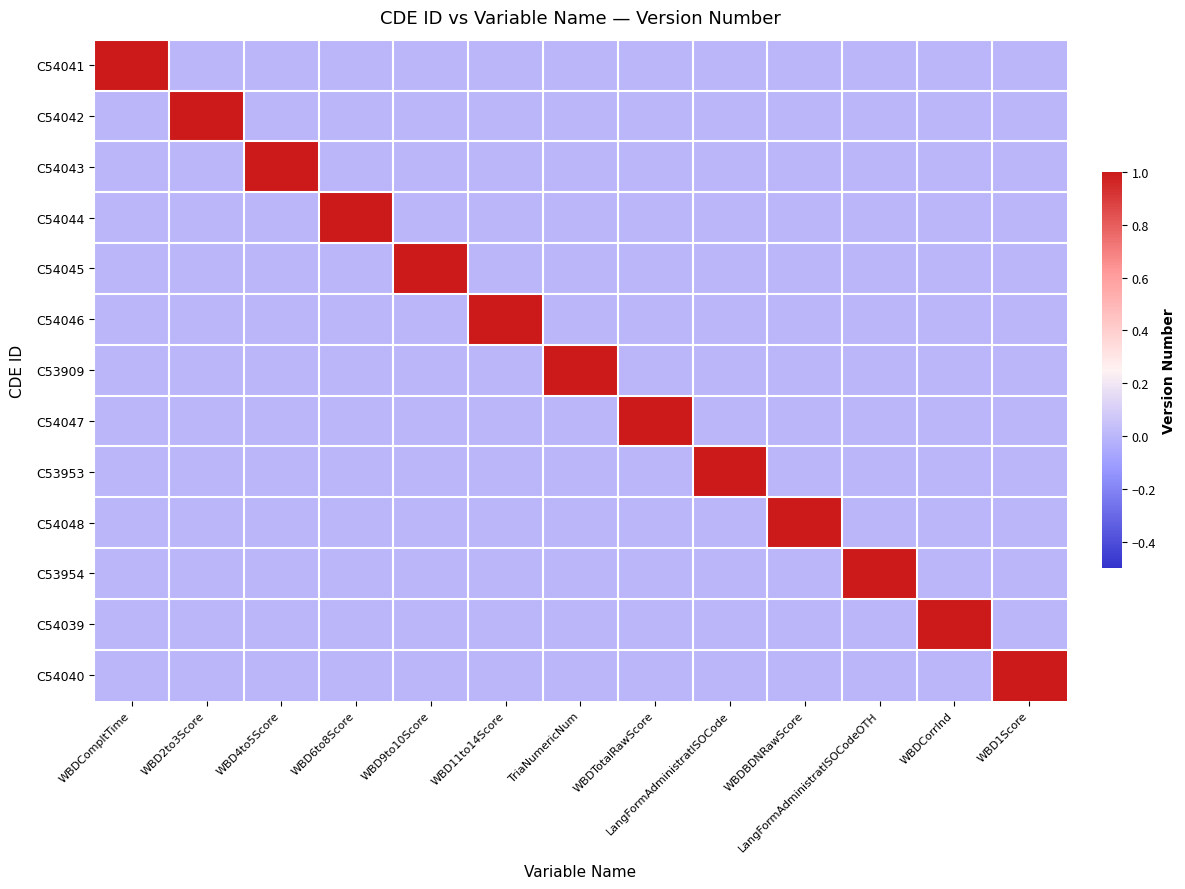

Reading left to right, what are all the values shown in this chart?

C54041: WBDCompltTime=1	WBD2to3Score=0	WBD4to5Score=0	WBD6to8Score=0	WBD9to10Score=0	WBD11to14Score=0	TriaNumericNum=0	WBDTotalRawScore=0	LangFormAdministratISOCode=0	WBDBDNRawScore=0	LangFormAdministratISOCodeOTH=0	WBDCorrInd=0	WBD1Score=0
C54042: WBDCompltTime=0	WBD2to3Score=1	WBD4to5Score=0	WBD6to8Score=0	WBD9to10Score=0	WBD11to14Score=0	TriaNumericNum=0	WBDTotalRawScore=0	LangFormAdministratISOCode=0	WBDBDNRawScore=0	LangFormAdministratISOCodeOTH=0	WBDCorrInd=0	WBD1Score=0
C54043: WBDCompltTime=0	WBD2to3Score=0	WBD4to5Score=1	WBD6to8Score=0	WBD9to10Score=0	WBD11to14Score=0	TriaNumericNum=0	WBDTotalRawScore=0	LangFormAdministratISOCode=0	WBDBDNRawScore=0	LangFormAdministratISOCodeOTH=0	WBDCorrInd=0	WBD1Score=0
C54044: WBDCompltTime=0	WBD2to3Score=0	WBD4to5Score=0	WBD6to8Score=1	WBD9to10Score=0	WBD11to14Score=0	TriaNumericNum=0	WBDTotalRawScore=0	LangFormAdministratISOCode=0	WBDBDNRawScore=0	LangFormAdministratISOCodeOTH=0	WBDCorrInd=0	WBD1Score=0
C54045: WBDCompltTime=0	WBD2to3Score=0	WBD4to5Score=0	WBD6to8Score=0	WBD9to10Score=1	WBD11to14Score=0	TriaNumericNum=0	WBDTotalRawScore=0	LangFormAdministratISOCode=0	WBDBDNRawScore=0	LangFormAdministratISOCodeOTH=0	WBDCorrInd=0	WBD1Score=0
C54046: WBDCompltTime=0	WBD2to3Score=0	WBD4to5Score=0	WBD6to8Score=0	WBD9to10Score=0	WBD11to14Score=1	TriaNumericNum=0	WBDTotalRawScore=0	LangFormAdministratISOCode=0	WBDBDNRawScore=0	LangFormAdministratISOCodeOTH=0	WBDCorrInd=0	WBD1Score=0
C53909: WBDCompltTime=0	WBD2to3Score=0	WBD4to5Score=0	WBD6to8Score=0	WBD9to10Score=0	WBD11to14Score=0	TriaNumericNum=1	WBDTotalRawScore=0	LangFormAdministratISOCode=0	WBDBDNRawScore=0	LangFormAdministratISOCodeOTH=0	WBDCorrInd=0	WBD1Score=0
C54047: WBDCompltTime=0	WBD2to3Score=0	WBD4to5Score=0	WBD6to8Score=0	WBD9to10Score=0	WBD11to14Score=0	TriaNumericNum=0	WBDTotalRawScore=1	LangFormAdministratISOCode=0	WBDBDNRawScore=0	LangFormAdministratISOCodeOTH=0	WBDCorrInd=0	WBD1Score=0
C53953: WBDCompltTime=0	WBD2to3Score=0	WBD4to5Score=0	WBD6to8Score=0	WBD9to10Score=0	WBD11to14Score=0	TriaNumericNum=0	WBDTotalRawScore=0	LangFormAdministratISOCode=1	WBDBDNRawScore=0	LangFormAdministratISOCodeOTH=0	WBDCorrInd=0	WBD1Score=0
C54048: WBDCompltTime=0	WBD2to3Score=0	WBD4to5Score=0	WBD6to8Score=0	WBD9to10Score=0	WBD11to14Score=0	TriaNumericNum=0	WBDTotalRawScore=0	LangFormAdministratISOCode=0	WBDBDNRawScore=1	LangFormAdministratISOCodeOTH=0	WBDCorrInd=0	WBD1Score=0
C53954: WBDCompltTime=0	WBD2to3Score=0	WBD4to5Score=0	WBD6to8Score=0	WBD9to10Score=0	WBD11to14Score=0	TriaNumericNum=0	WBDTotalRawScore=0	LangFormAdministratISOCode=0	WBDBDNRawScore=0	LangFormAdministratISOCodeOTH=1	WBDCorrInd=0	WBD1Score=0
C54039: WBDCompltTime=0	WBD2to3Score=0	WBD4to5Score=0	WBD6to8Score=0	WBD9to10Score=0	WBD11to14Score=0	TriaNumericNum=0	WBDTotalRawScore=0	LangFormAdministratISOCode=0	WBDBDNRawScore=0	LangFormAdministratISOCodeOTH=0	WBDCorrInd=1	WBD1Score=0
C54040: WBDCompltTime=0	WBD2to3Score=0	WBD4to5Score=0	WBD6to8Score=0	WBD9to10Score=0	WBD11to14Score=0	TriaNumericNum=0	WBDTotalRawScore=0	LangFormAdministratISOCode=0	WBDBDNRawScore=0	LangFormAdministratISOCodeOTH=0	WBDCorrInd=0	WBD1Score=1